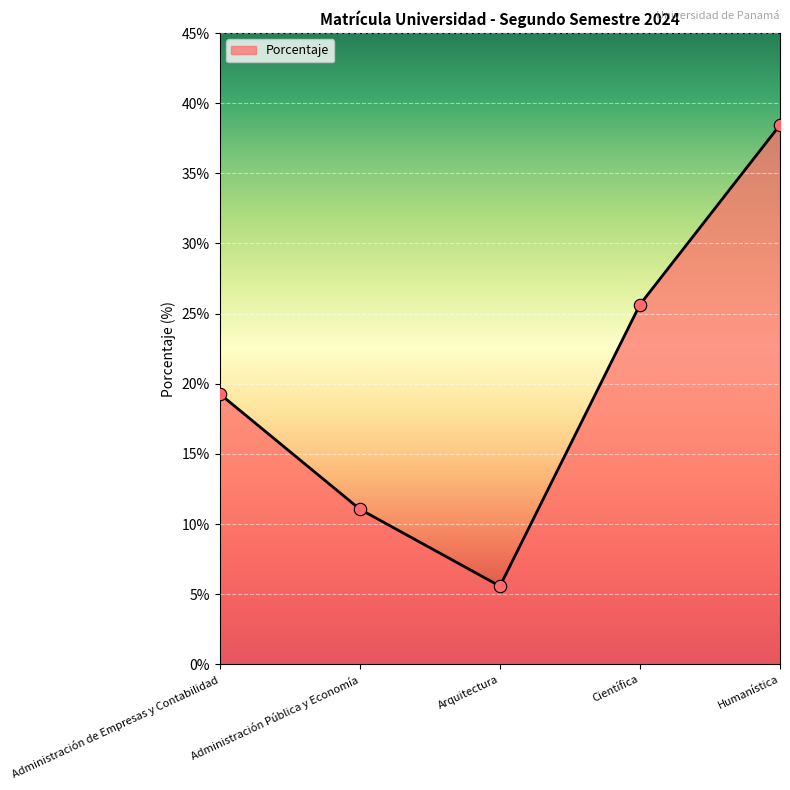

Approximately how many times larger is the value at Administración de Empresas y Contabilidad compared to Humanística?

0.5